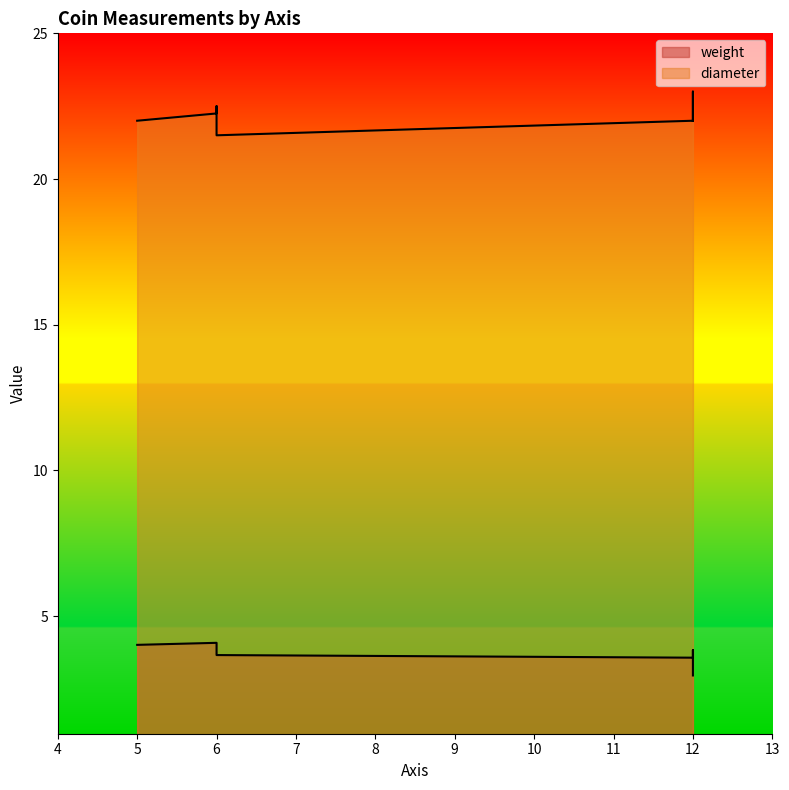

At which category does diameter reach its first local peak?

6